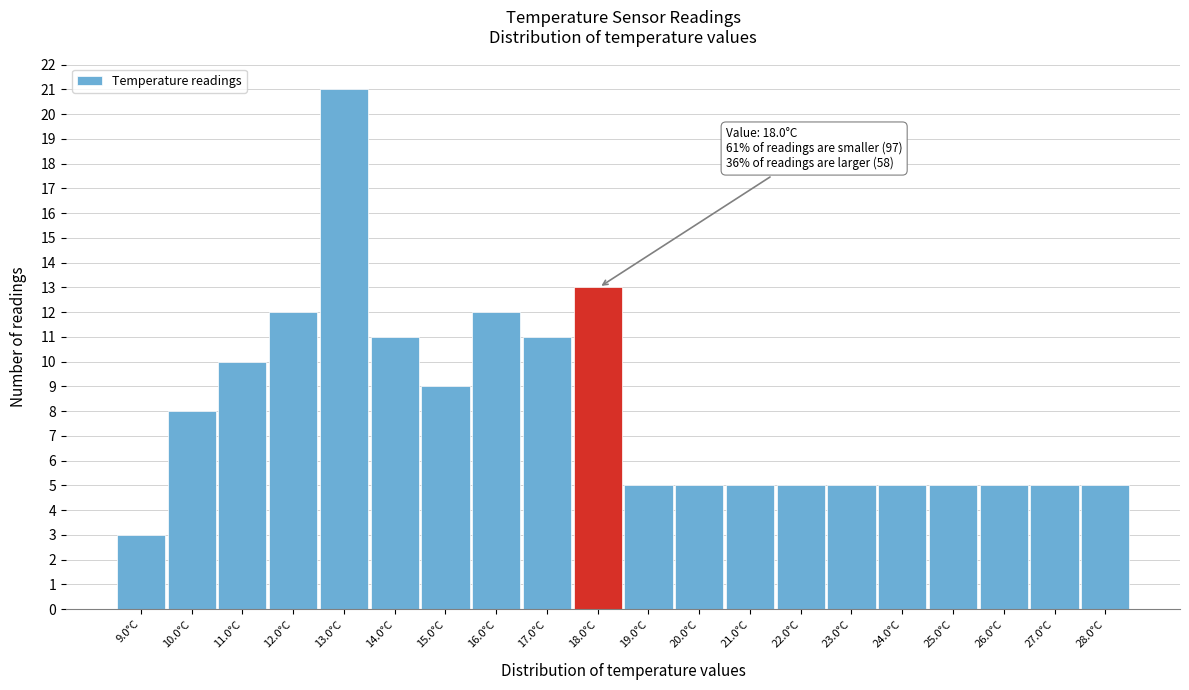

Reading left to right, list all the values displayed in this chart.

3	8	10	12	21	11	9	12	11	13	5	5	5	5	5	5	5	5	5	5